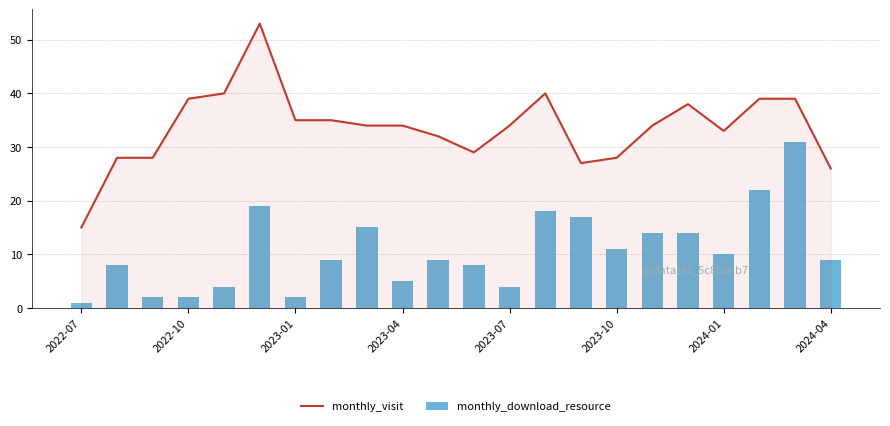

What is the sum of all monthly_download_resource values?

234